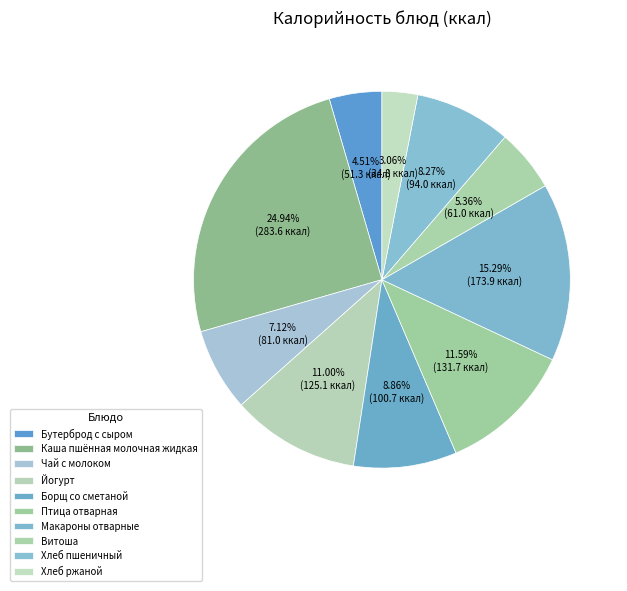

Is there a majority slice in this chart?

No